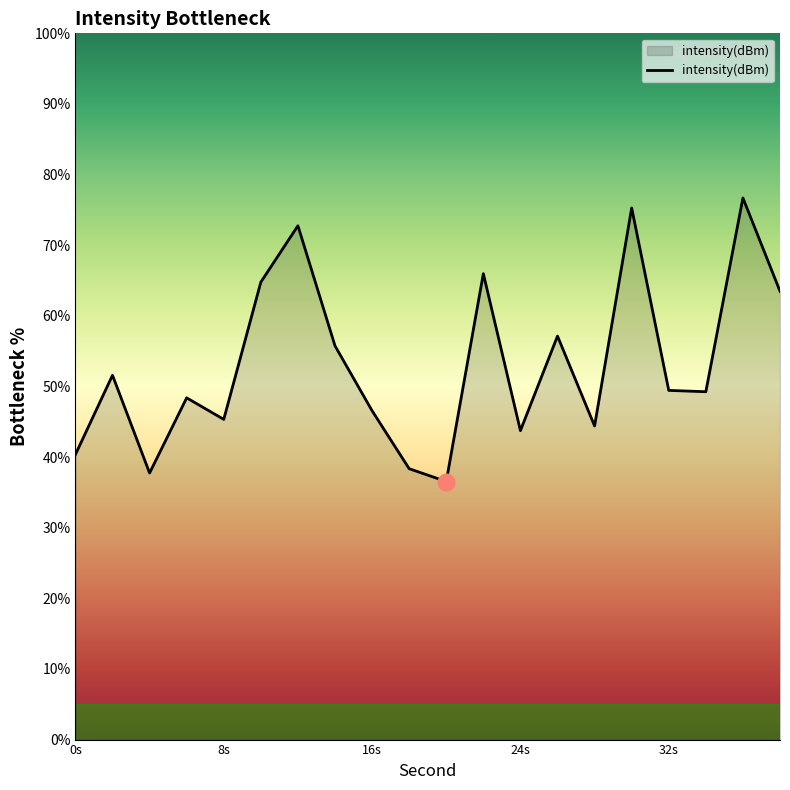

What is the minimum value shown in the chart?

36.5